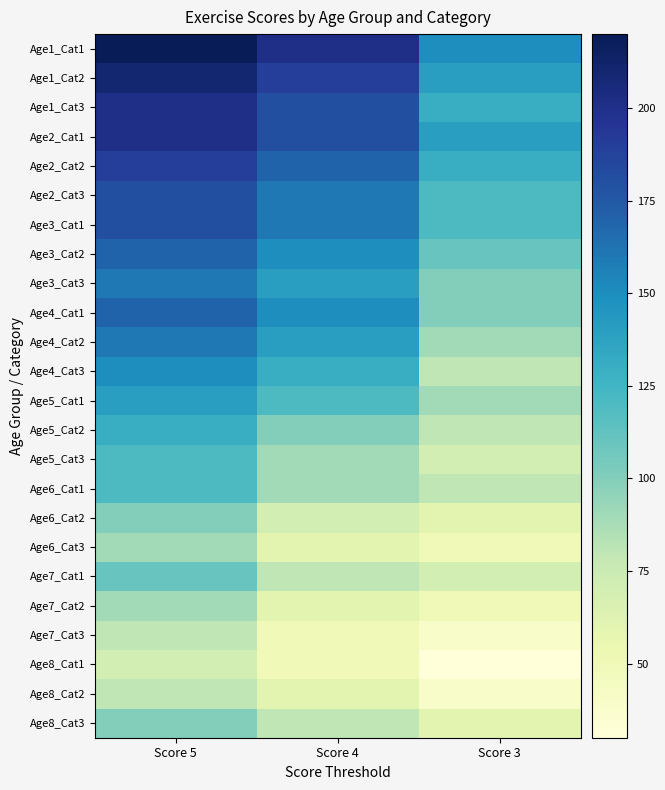

Reading left to right, extract all data points from this chart.

Age1_Cat1: Score 5=220	Score 4=200	Score 3=150
Age1_Cat2: Score 5=210	Score 4=190	Score 3=140
Age1_Cat3: Score 5=200	Score 4=180	Score 3=130
Age2_Cat1: Score 5=200	Score 4=180	Score 3=140
Age2_Cat2: Score 5=190	Score 4=170	Score 3=130
Age2_Cat3: Score 5=180	Score 4=160	Score 3=120
Age3_Cat1: Score 5=180	Score 4=160	Score 3=120
Age3_Cat2: Score 5=170	Score 4=150	Score 3=110
Age3_Cat3: Score 5=160	Score 4=140	Score 3=100
Age4_Cat1: Score 5=170	Score 4=150	Score 3=100
Age4_Cat2: Score 5=160	Score 4=140	Score 3=90
Age4_Cat3: Score 5=150	Score 4=130	Score 3=80
Age5_Cat1: Score 5=140	Score 4=120	Score 3=90
Age5_Cat2: Score 5=130	Score 4=100	Score 3=80
Age5_Cat3: Score 5=120	Score 4=90	Score 3=70
Age6_Cat1: Score 5=120	Score 4=90	Score 3=80
Age6_Cat2: Score 5=100	Score 4=70	Score 3=60
Age6_Cat3: Score 5=90	Score 4=60	Score 3=50
Age7_Cat1: Score 5=110	Score 4=80	Score 3=70
Age7_Cat2: Score 5=90	Score 4=60	Score 3=50
Age7_Cat3: Score 5=80	Score 4=50	Score 3=40
Age8_Cat1: Score 5=70	Score 4=50	Score 3=30
Age8_Cat2: Score 5=80	Score 4=60	Score 3=40
Age8_Cat3: Score 5=100	Score 4=80	Score 3=60